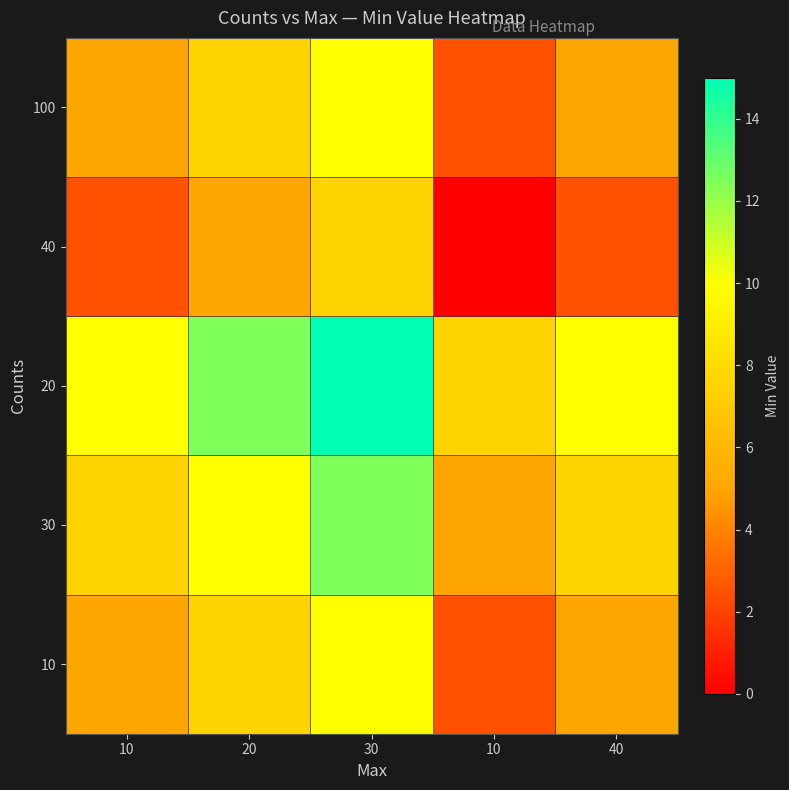

What is the total value across all series at 20?

42.5